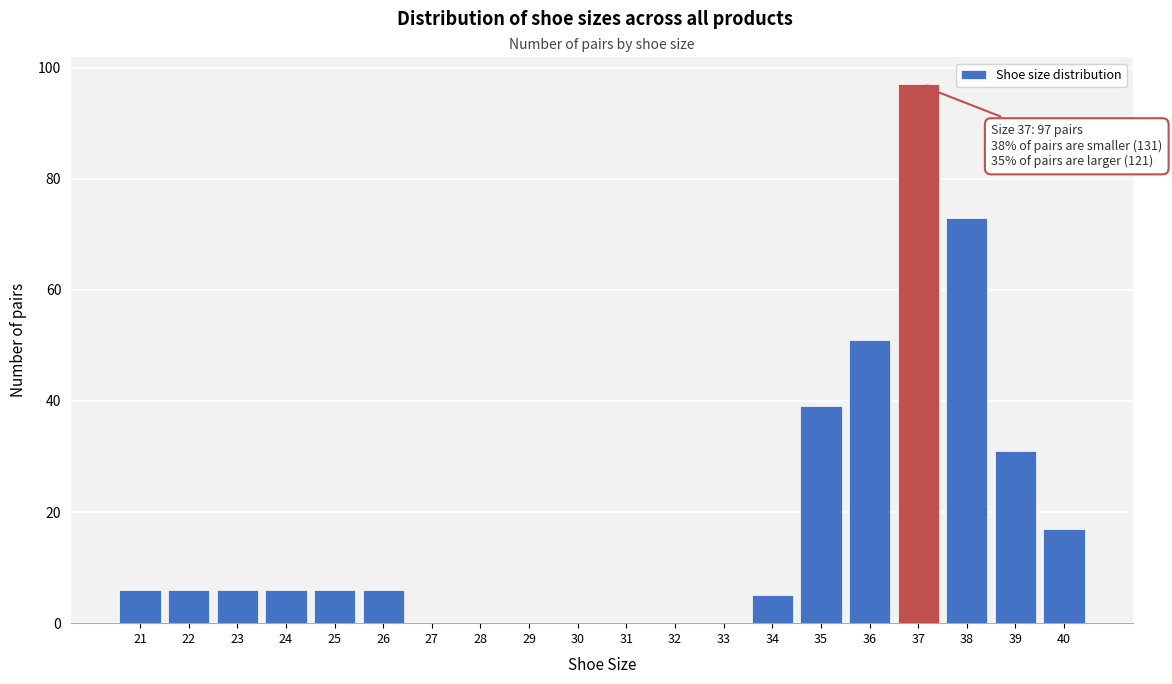

Over which range of the x-axis is the bar tallest?

36.5 to 37.5